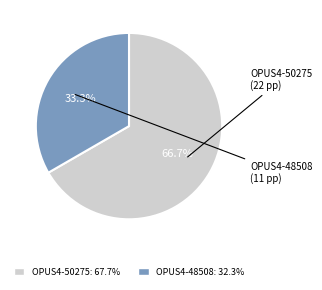

How many slices are in this pie chart?

2